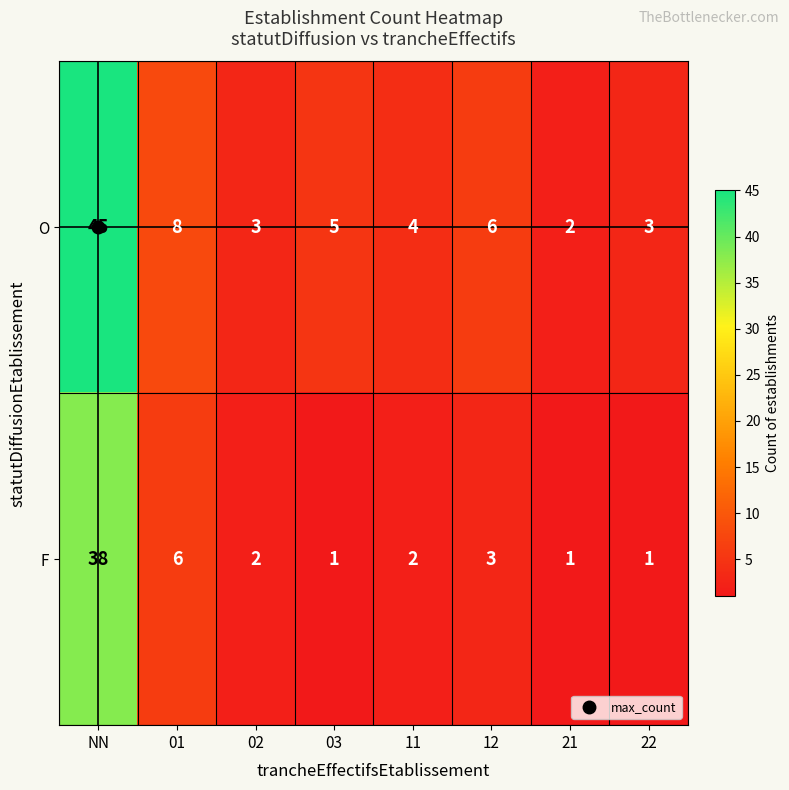

How many data points does each series have?

8